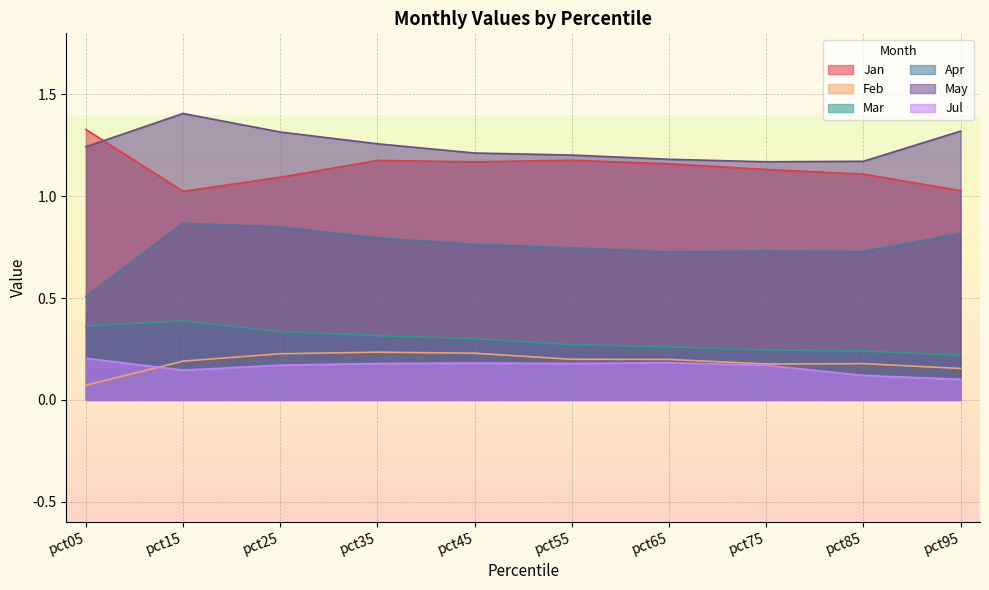

True or false: Feb and Apr intersect in this chart.

False